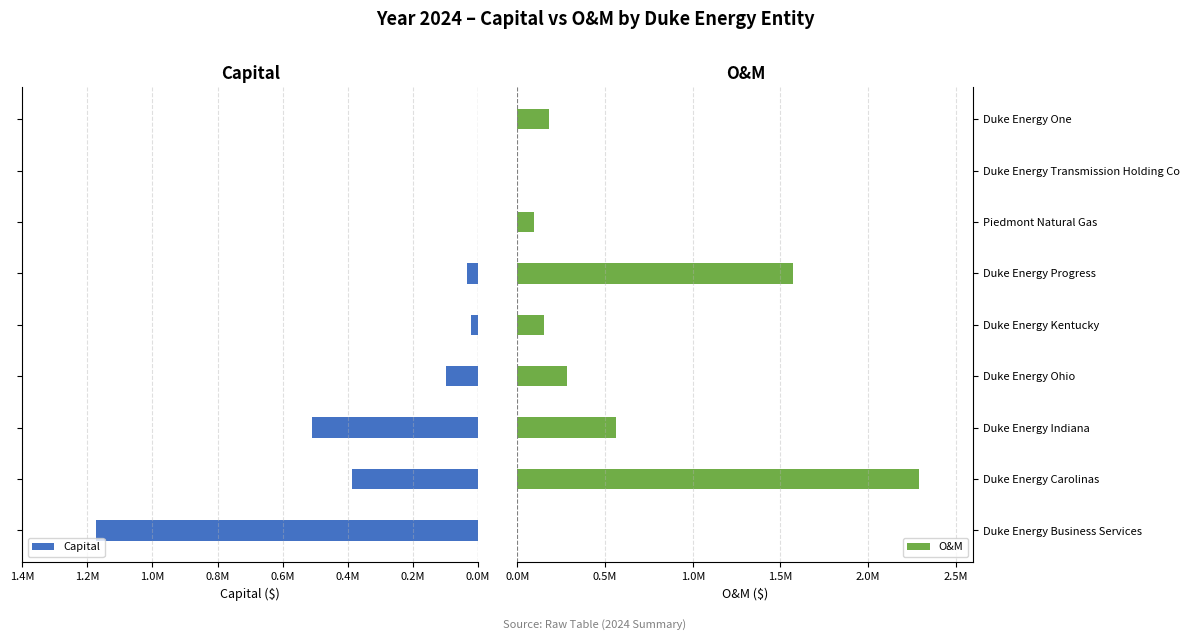

The O&M series shows -21789.6 at Duke Energy Business Services. True or false?

False